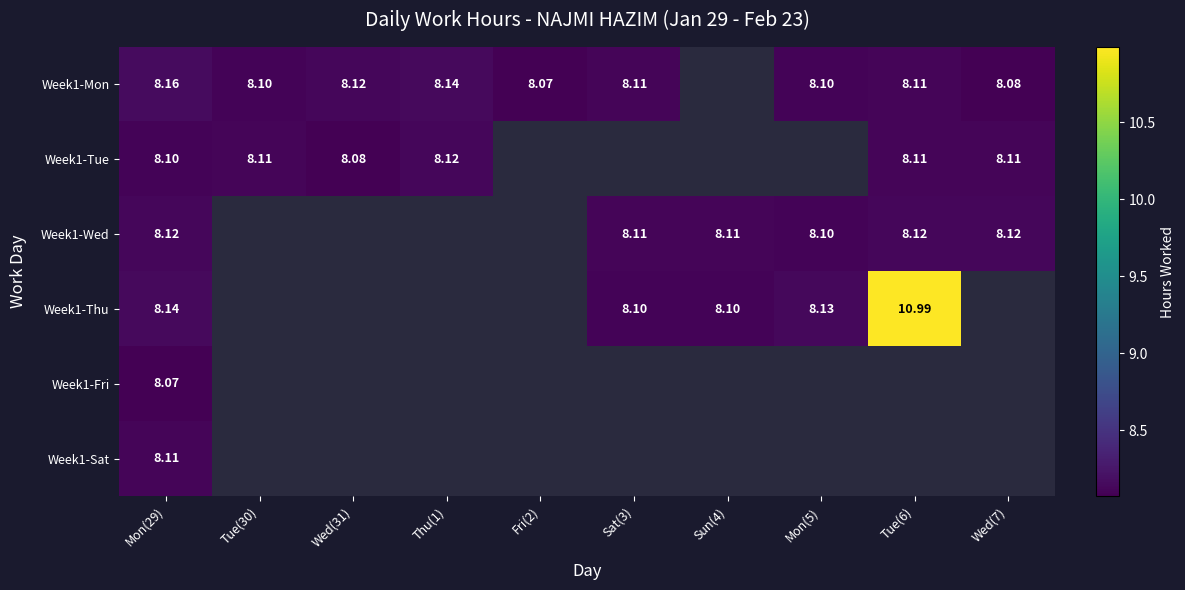

Read the Week1-Wed value at Mon(5).

8.1